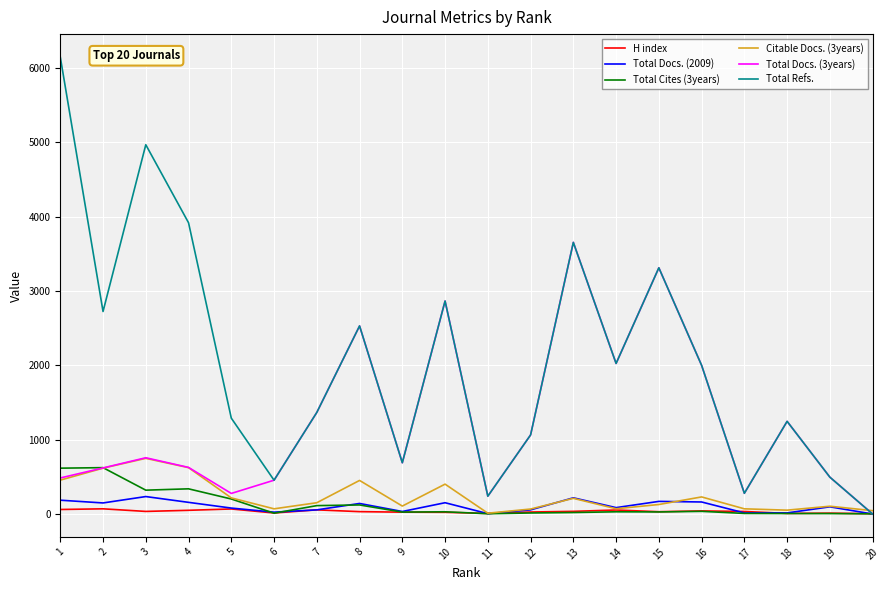

What is the sum of the Total Cites (3years) values at 5 and 13?

222